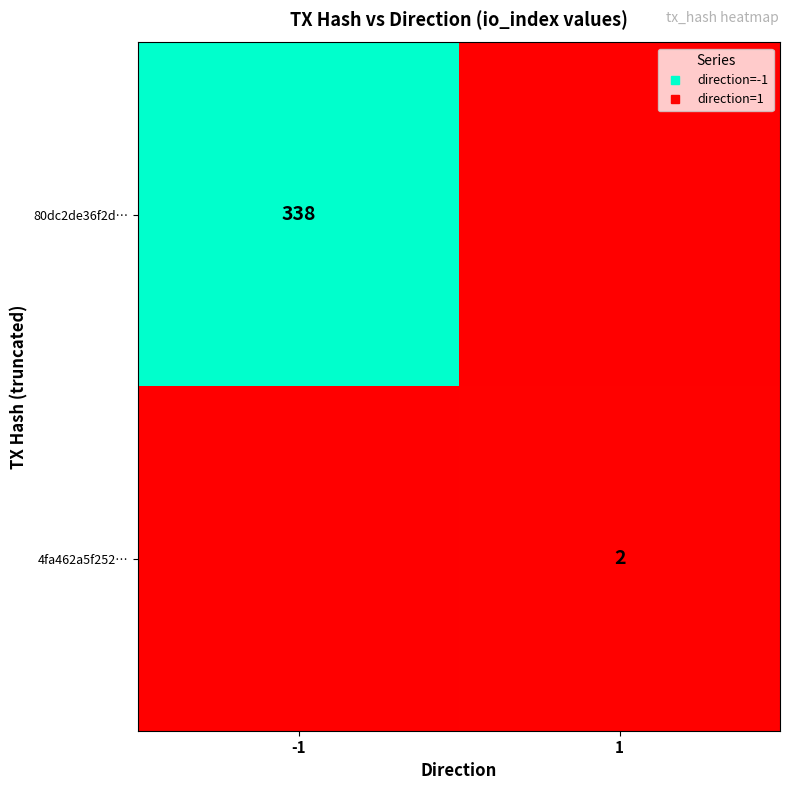

List the series in order of their peak value, lowest first.

4fa462a5f252…, 80dc2de36f2d…